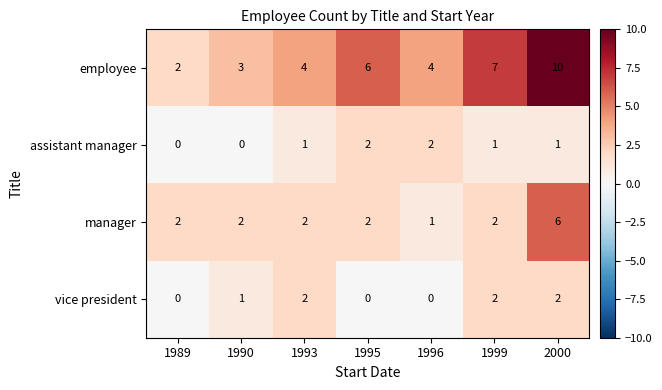

Count the vice president values in the range 0 to 2.

7